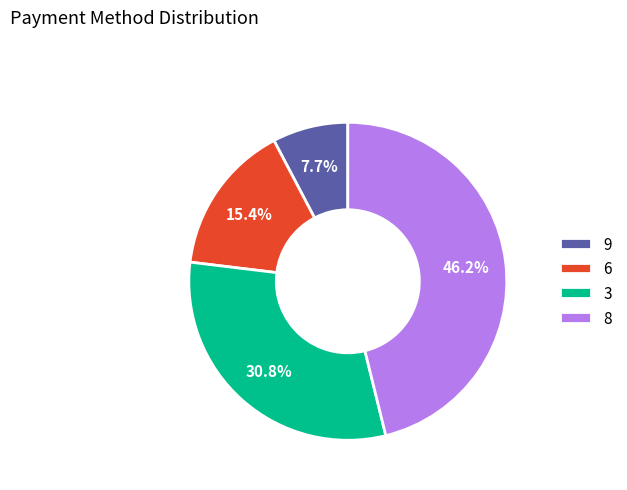

Which has a higher value, 3 or 9?

3